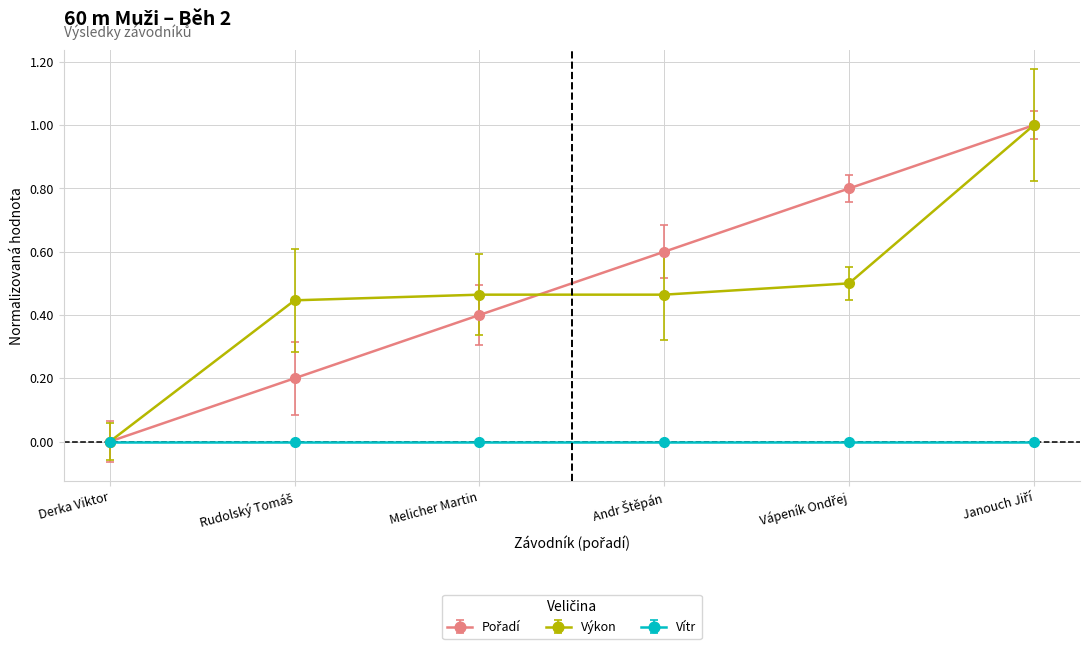

Is it true that Výkon equals 0.3 at Derka Viktor?

False